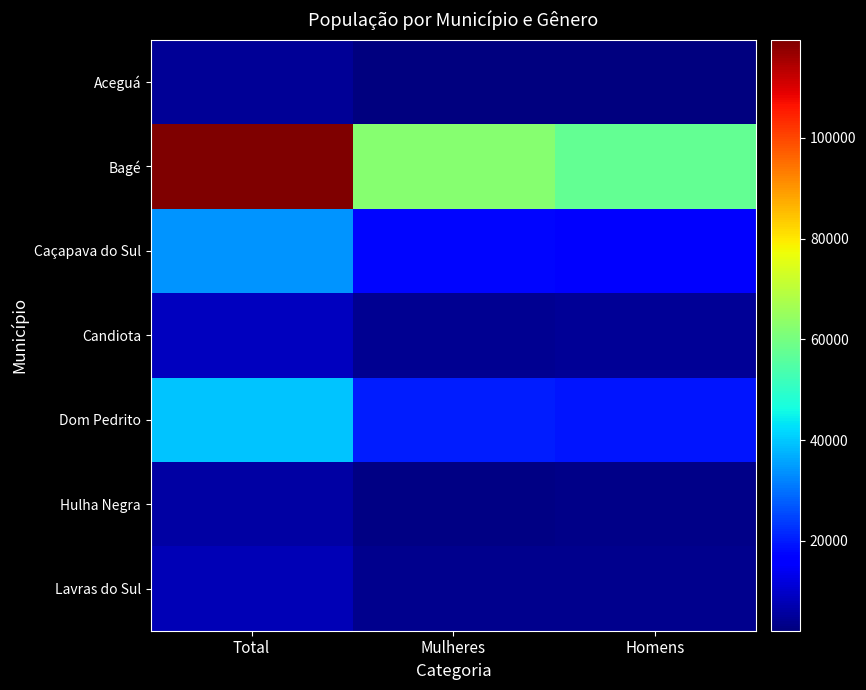

At which category is the sum across all series the highest?

Total